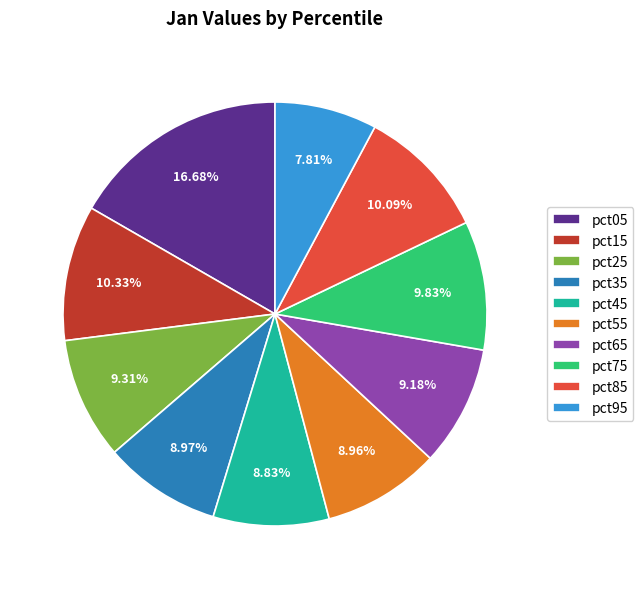

True or false: pct15 accounts for 10% of the total.

True